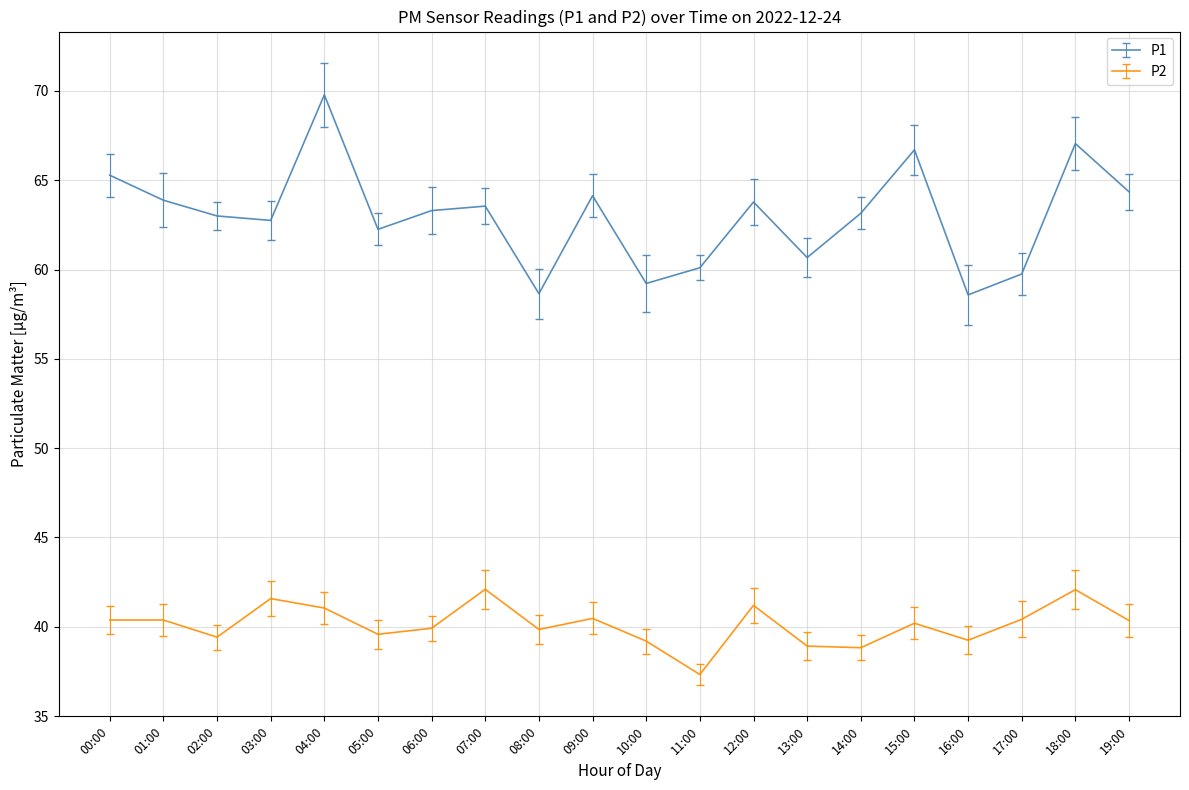

What is the difference between the highest and lowest values at 17:00?

19.3